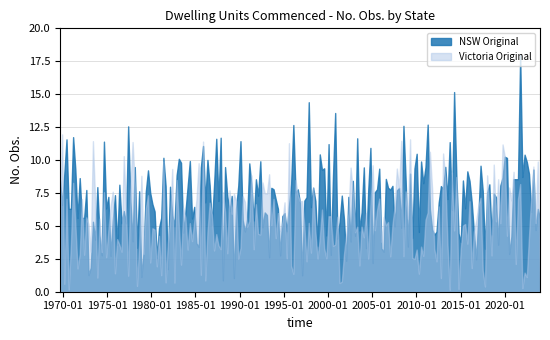

What is the lowest value of the NSW Original series?

0.9